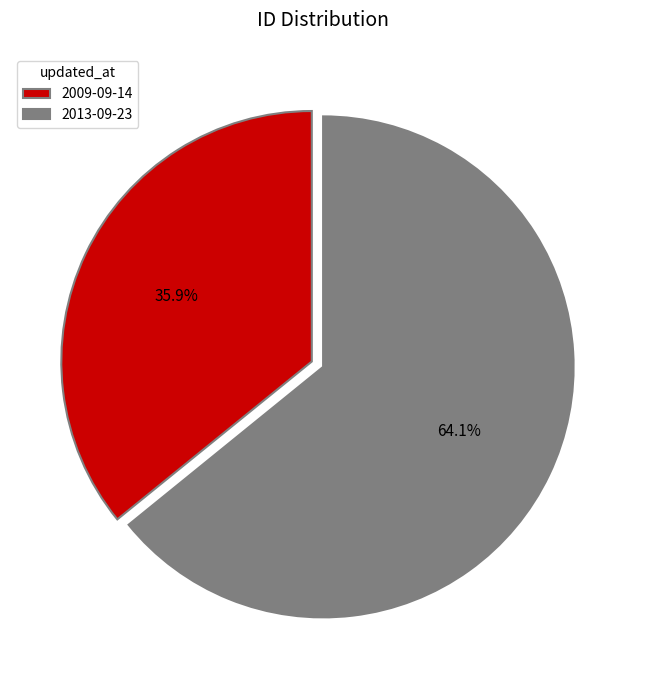

To the nearest percent, what portion does 2013-09-23 represent?

64%